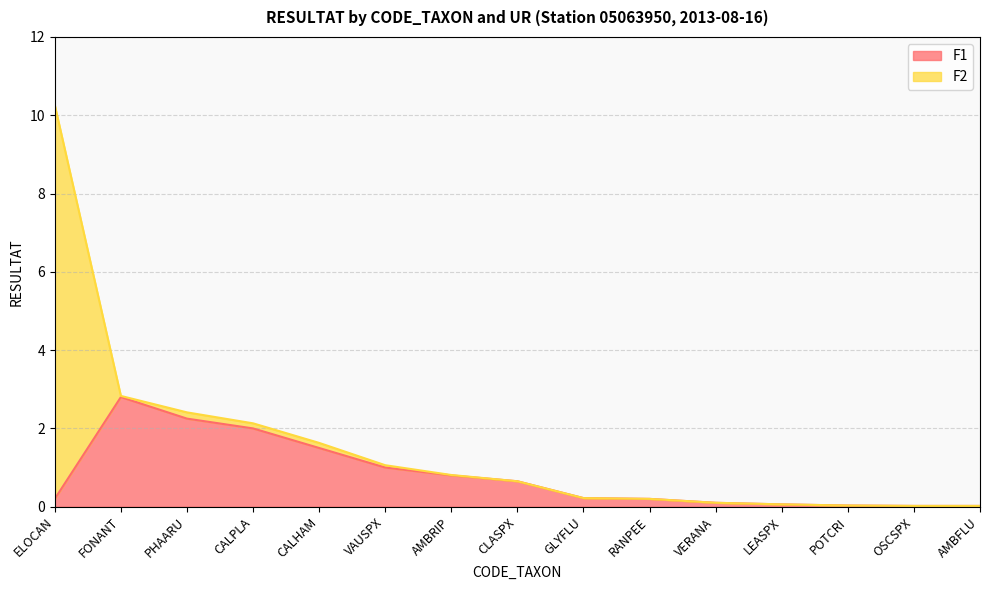

List the labels in order of value, largest first.

FONANT, PHAARU, CALPLA, CALHAM, VAUSPX, AMBRIP, CLASPX, GLYFLU, ELOCAN, RANPEE, VERANA, LEASPX, POTCRI, OSCSPX, AMBFLU